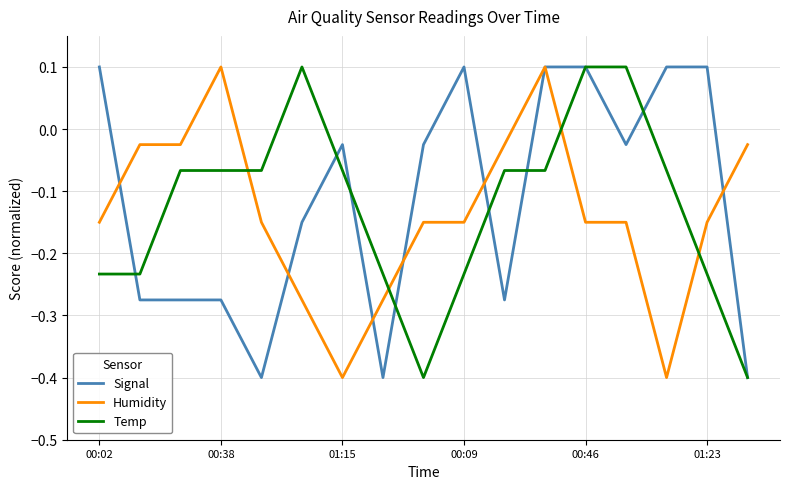

What is the smallest value displayed?

-0.4